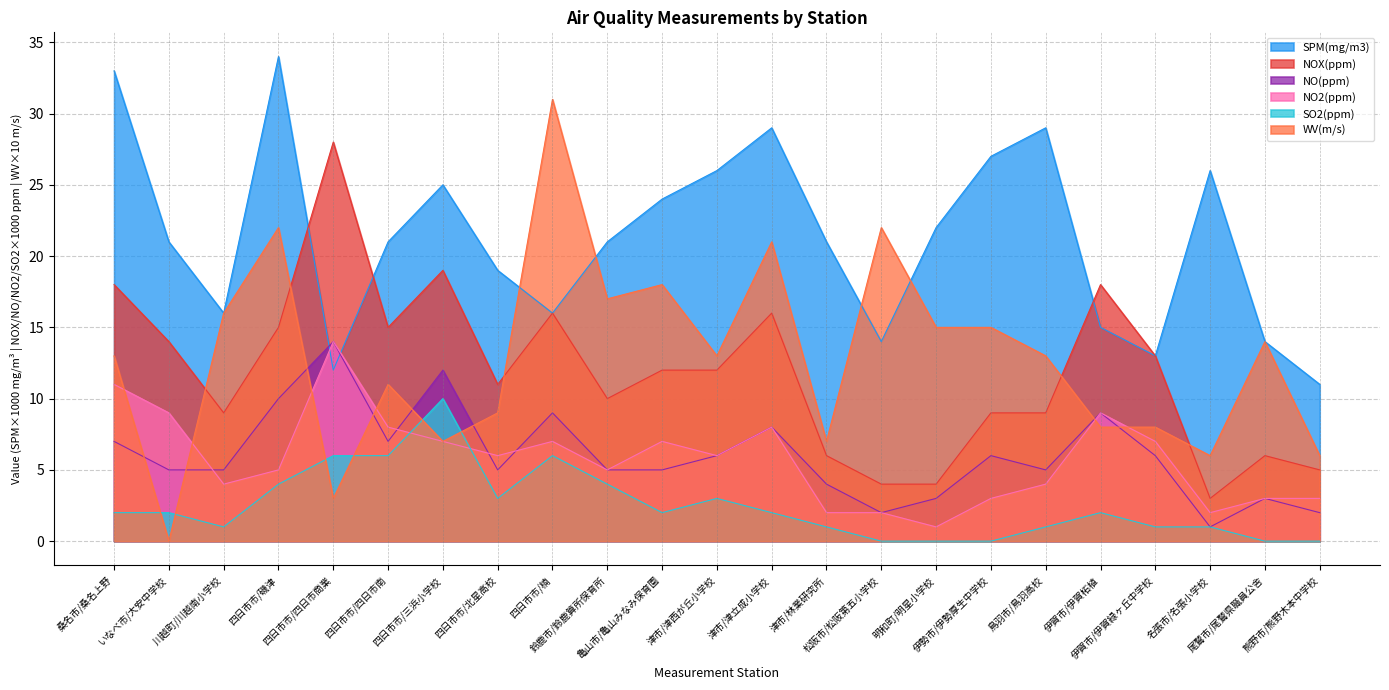

What is the label of the 14th point from the right?

鈴鹿市/鈴鹿算所保育所